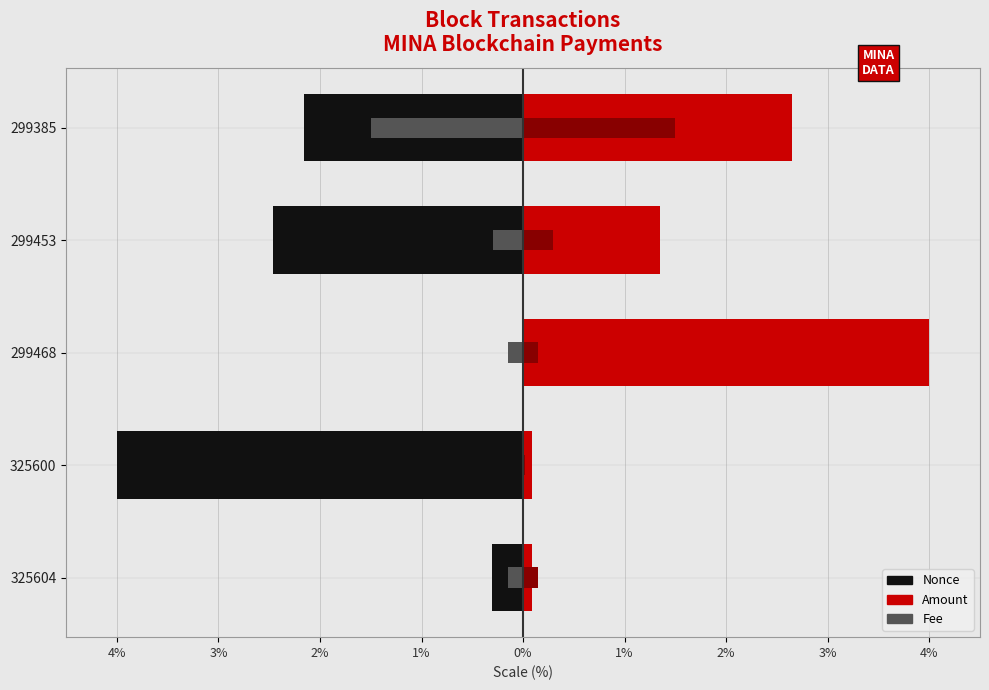

How many groups of bars are there?

5